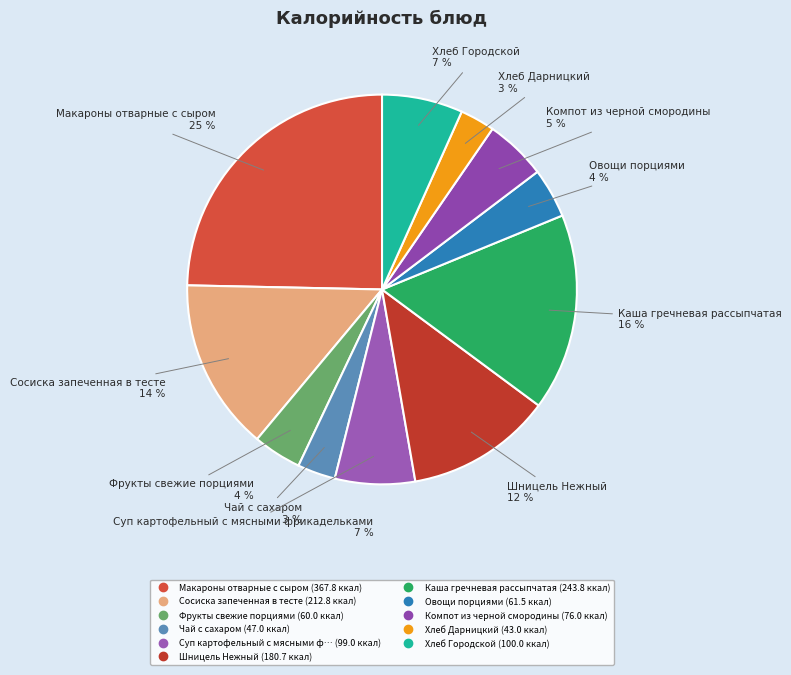

How many slices are in this pie chart?

11